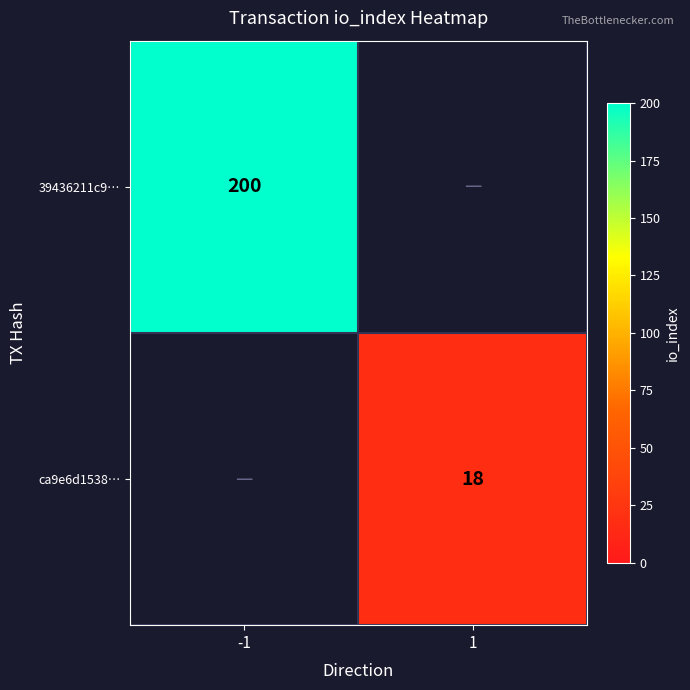

The ca9e6d1538… series shows 6 at 1. True or false?

False